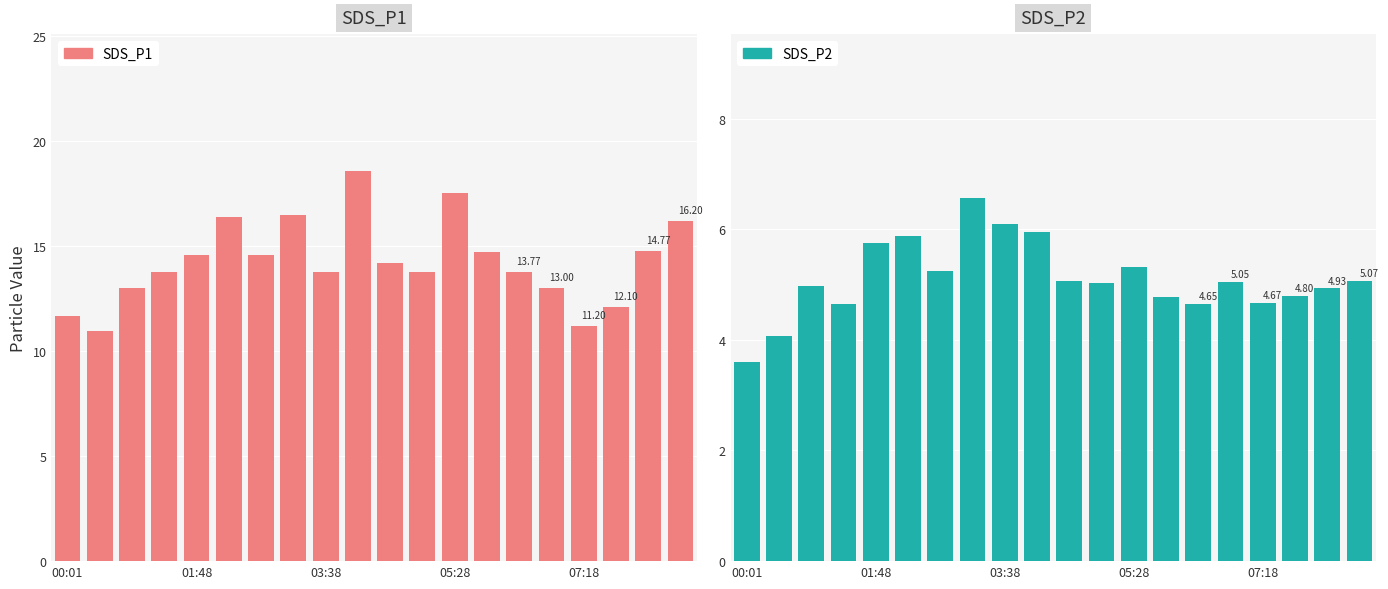

At which category does the chart reach its peak across all series?

9